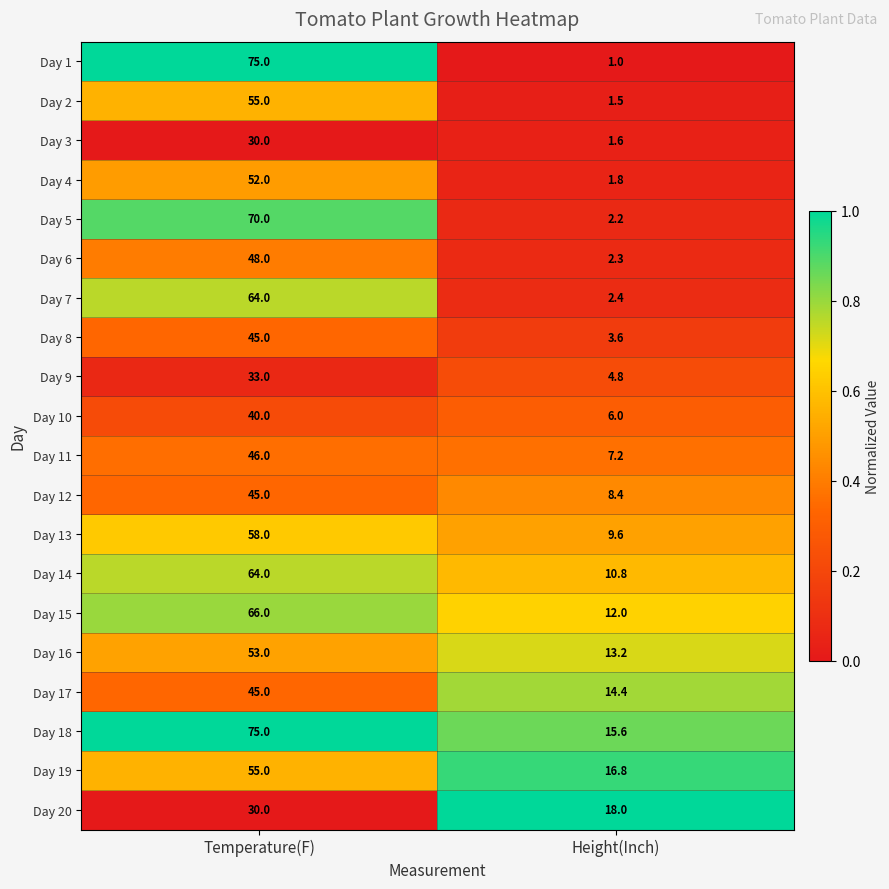

Rank the categories by Day 12 value from highest to lowest.

Temperature(F), Height(Inch)